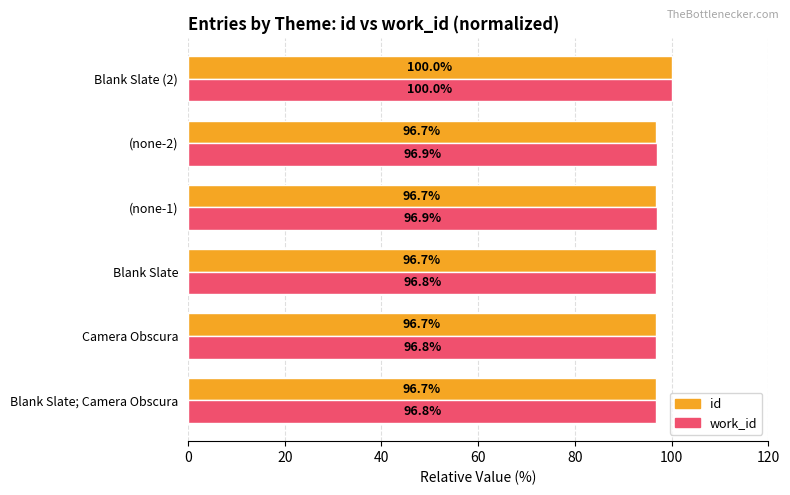

What is the highest value of the id series?

100.0